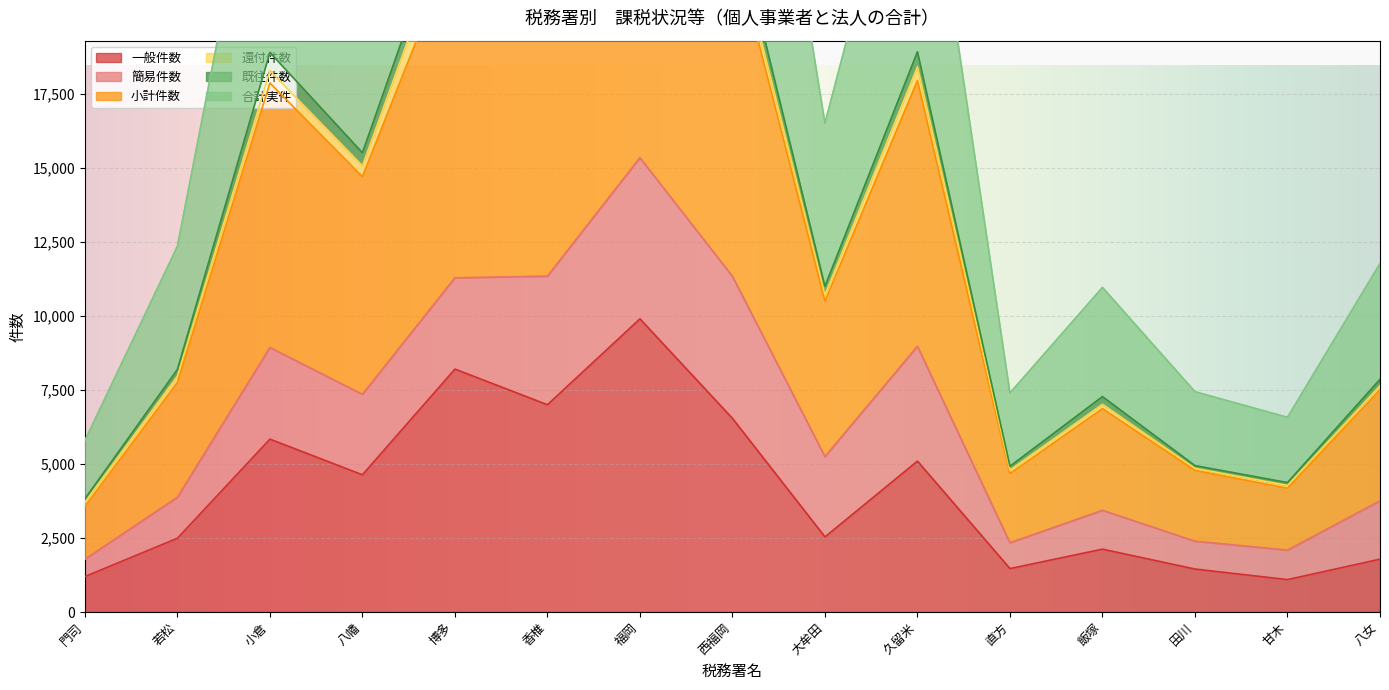

What is the maximum value for 一般件数?

9900